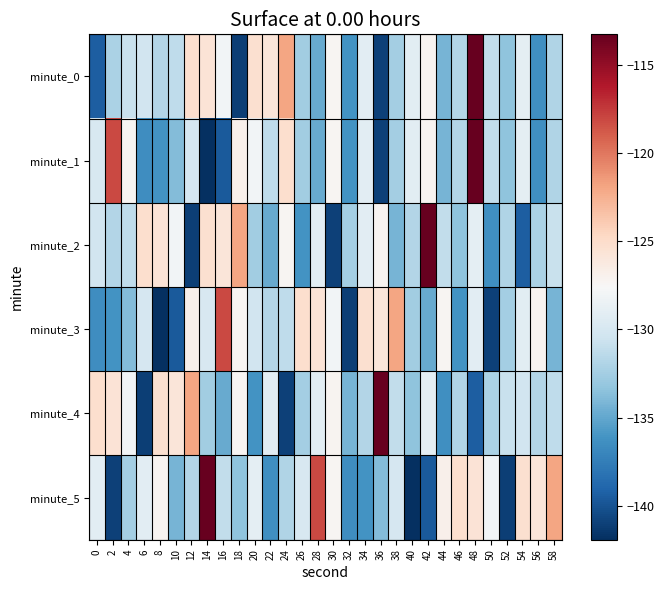

Reading left to right, extract all data points from this chart.

minute_0: 0=-139.4	2=-132.2	4=-130.8	6=-130.3	8=-131.8	10=-131.2	12=-125.1	14=-125.7	16=-128.0	18=-141.1	20=-125.3	22=-125.8	24=-121.9	26=-132.5	28=-134.9	30=-127.3	32=-136.2	34=-129.1	36=-140.9	38=-132.5	40=-129.1	42=-127.2	44=-134.3	46=-131.8	48=-113.3	50=-131.1	52=-133.4	54=-129.0	56=-136.4	58=-131.9
minute_1: 0=-129.9	2=-118.1	4=-127.4	6=-136.5	8=-136.2	10=-133.8	12=-130.0	14=-141.9	16=-139.6	18=-126.9	20=-128.0	22=-131.2	24=-125.1	26=-132.5	28=-134.9	30=-127.3	32=-136.2	34=-129.1	36=-140.9	38=-132.5	40=-129.1	42=-127.2	44=-134.3	46=-131.8	48=-113.3	50=-131.1	52=-133.4	54=-129.0	56=-136.4	58=-131.9
minute_2: 0=-130.3	2=-131.8	4=-131.2	6=-125.1	8=-125.7	10=-128.0	12=-141.1	14=-125.3	16=-125.8	18=-121.9	20=-132.5	22=-134.9	24=-127.3	26=-136.2	28=-129.1	30=-140.9	32=-132.5	34=-129.1	36=-127.2	38=-134.3	40=-131.8	42=-113.3	44=-131.1	46=-133.4	48=-129.0	50=-136.4	52=-131.9	54=-139.4	56=-132.2	58=-130.8
minute_3: 0=-136.5	2=-136.2	4=-133.8	6=-130.0	8=-141.9	10=-139.6	12=-126.9	14=-129.9	16=-118.1	18=-127.4	20=-130.3	22=-131.8	24=-131.2	26=-125.1	28=-125.7	30=-128.0	32=-141.1	34=-125.3	36=-125.8	38=-121.9	40=-132.5	42=-134.9	44=-127.3	46=-136.2	48=-129.1	50=-140.9	52=-132.5	54=-129.1	56=-127.2	58=-134.3
minute_4: 0=-125.1	2=-125.7	4=-128.0	6=-141.1	8=-125.3	10=-125.8	12=-121.9	14=-132.5	16=-134.9	18=-127.3	20=-136.2	22=-129.1	24=-140.9	26=-132.5	28=-129.1	30=-127.2	32=-134.3	34=-131.8	36=-113.3	38=-131.1	40=-133.4	42=-129.0	44=-136.4	46=-131.9	48=-139.4	50=-132.2	52=-130.8	54=-130.3	56=-131.8	58=-131.2
minute_5: 0=-129.1	2=-140.9	4=-132.5	6=-129.1	8=-127.2	10=-134.3	12=-131.8	14=-113.3	16=-131.1	18=-133.4	20=-129.0	22=-136.4	24=-131.9	26=-129.9	28=-118.1	30=-127.4	32=-136.5	34=-136.2	36=-133.8	38=-130.0	40=-141.9	42=-139.6	44=-126.9	46=-125.1	48=-125.7	50=-128.0	52=-141.1	54=-125.3	56=-125.8	58=-121.9